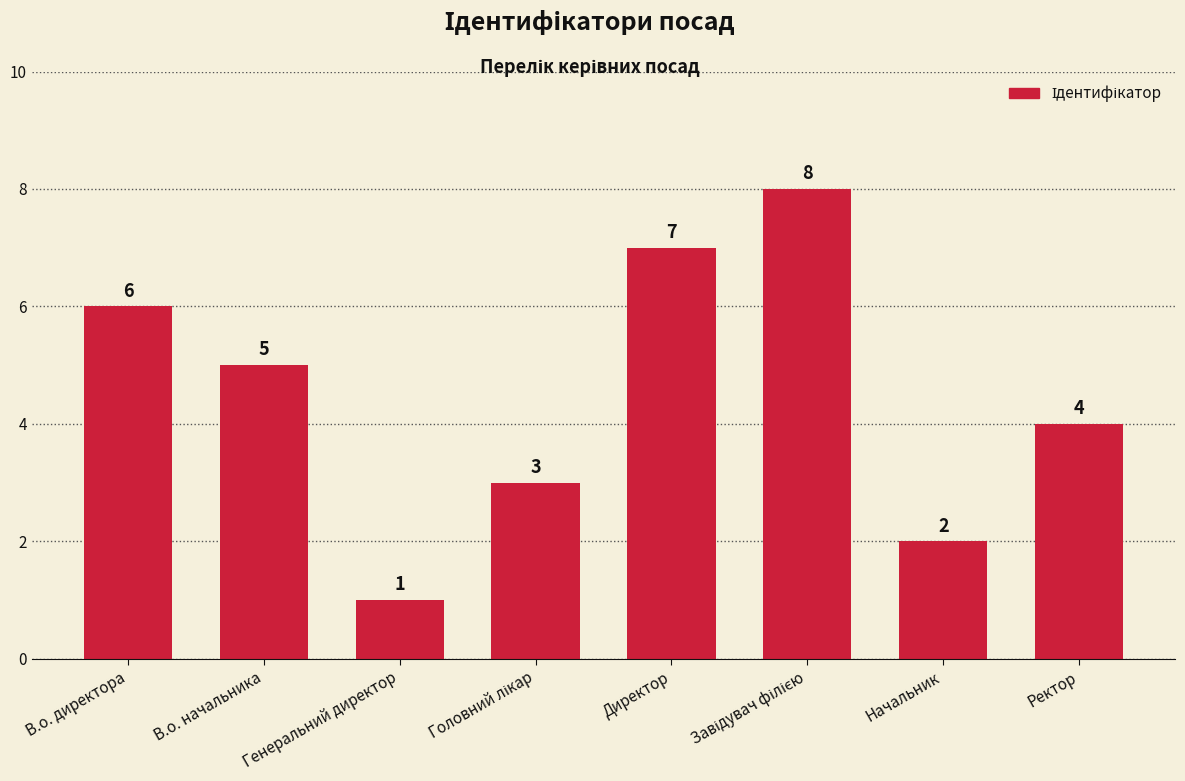

What is the change in value from В.о. директора to В.о. начальника?

-1